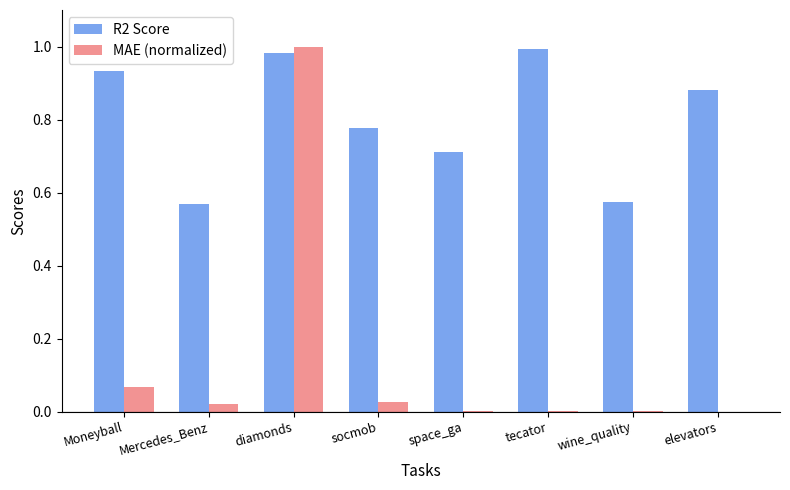

What are all the series names shown in the legend?

R2 Score, MAE (normalized)